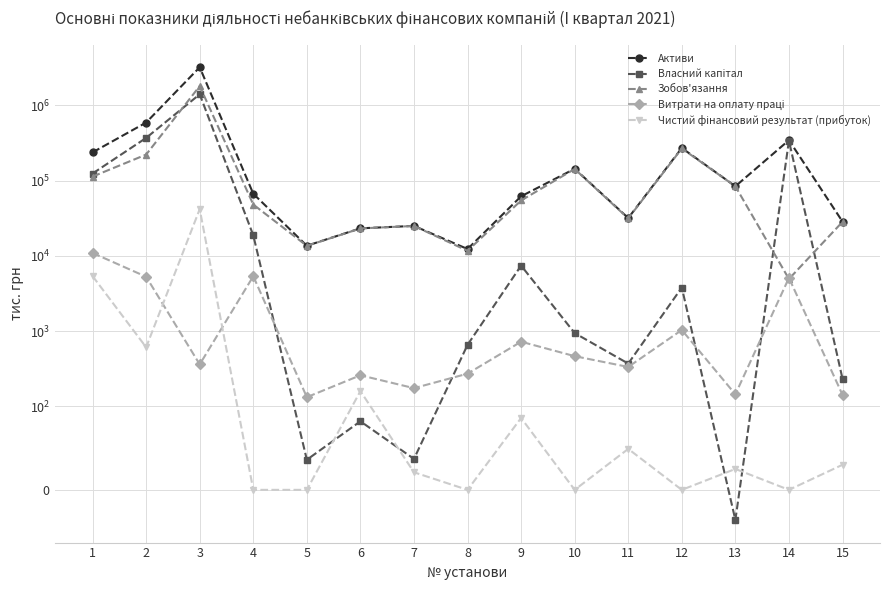

Where do Зобов'язання and Власний капітал first cross each other?

2 and 3